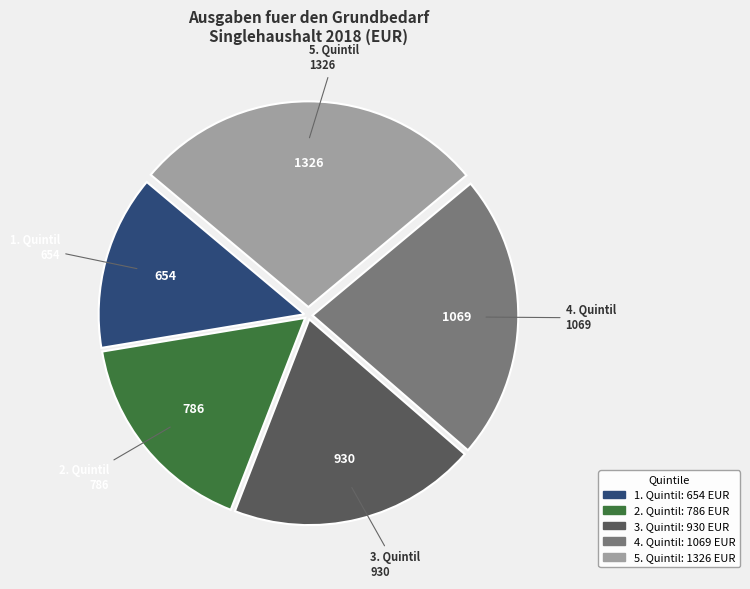

Does any single category account for the majority?

No